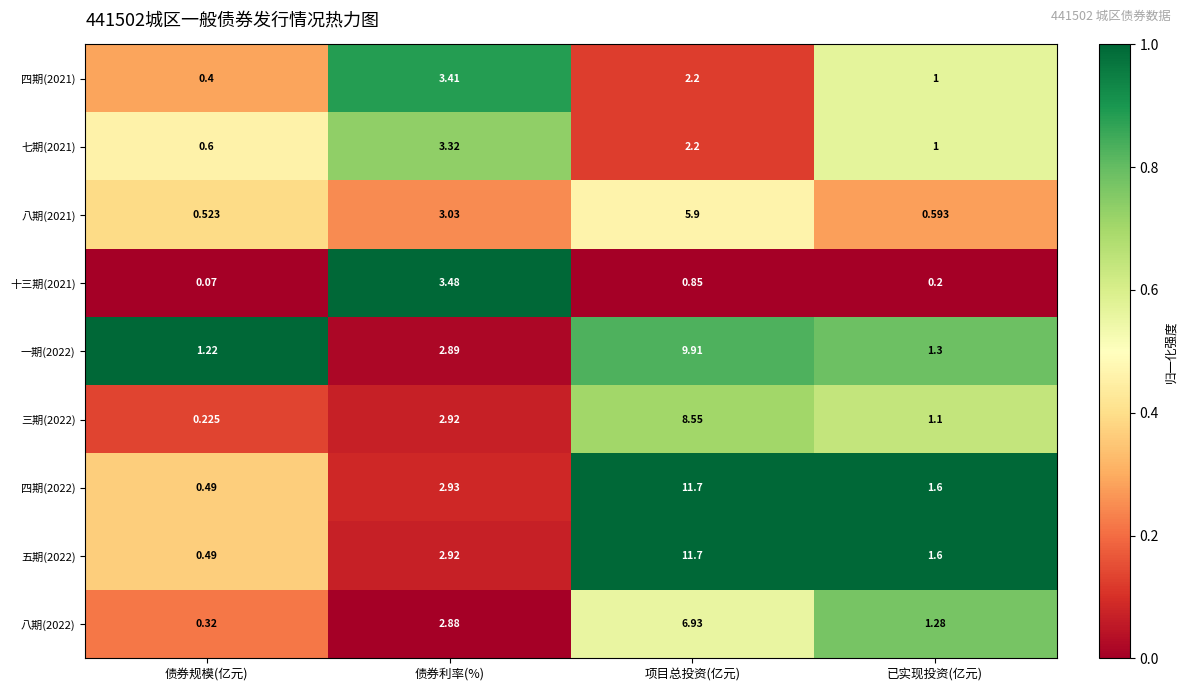

Rank the categories by 五期(2022) value from highest to lowest.

项目总投资(亿元), 债券利率(%), 已实现投资(亿元), 债券规模(亿元)